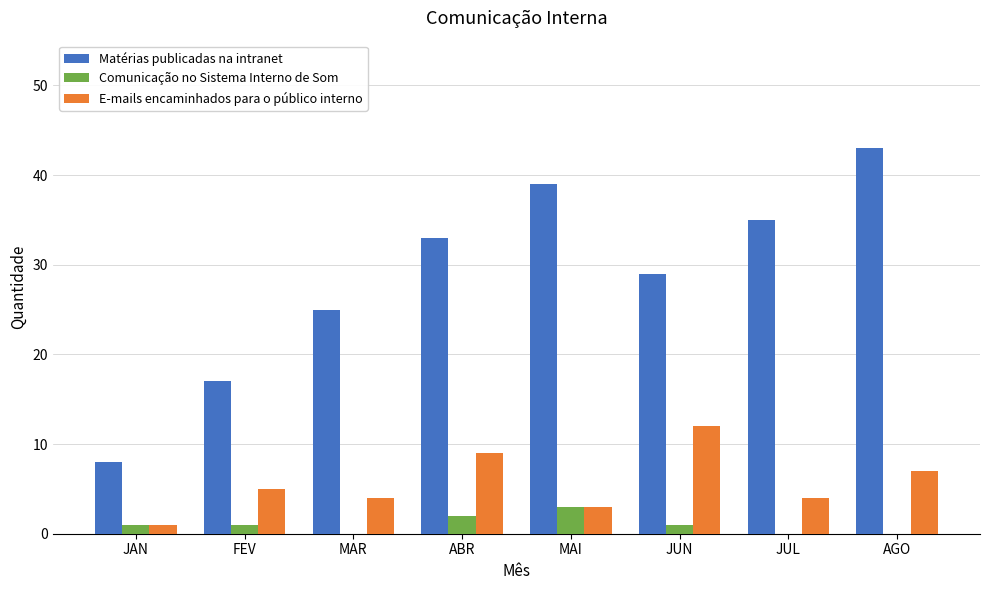

Which category has the highest value across all series?

AGO